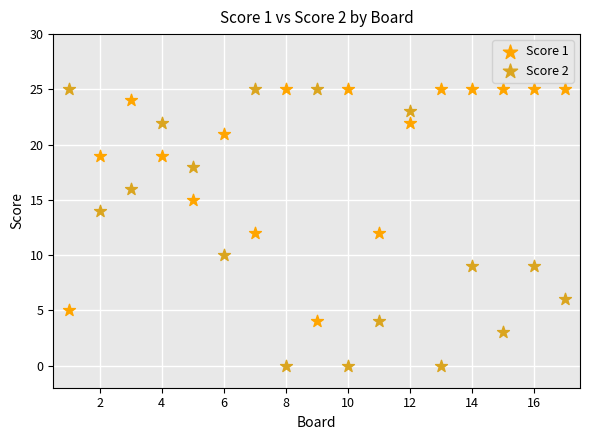

Which series reaches the minimum Y coordinate?

Score 2